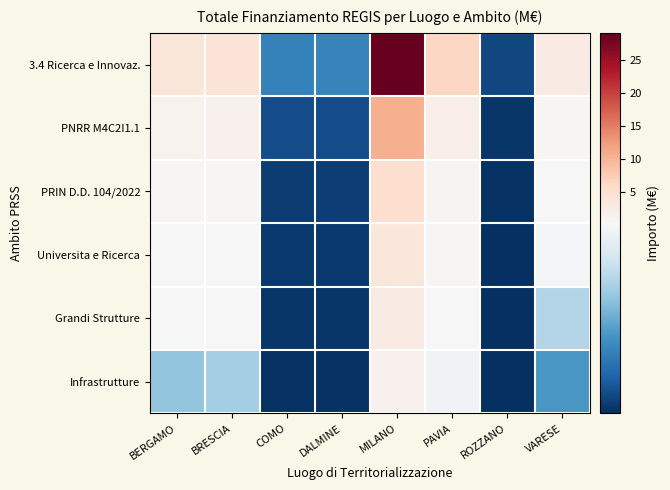

At how many categories does at least one series exceed 22?

1